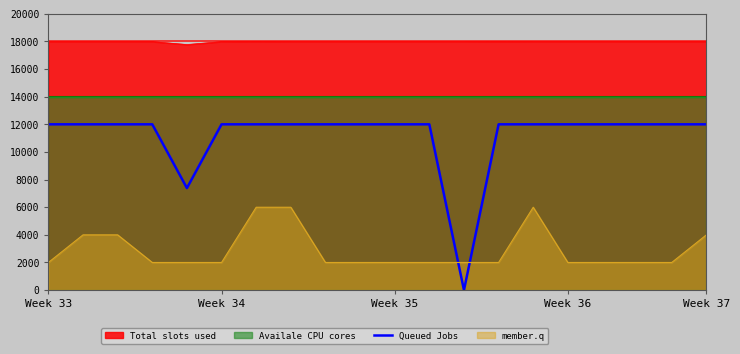

The value of Queued Jobs at Week 33 is 12000.0. True or false?

True